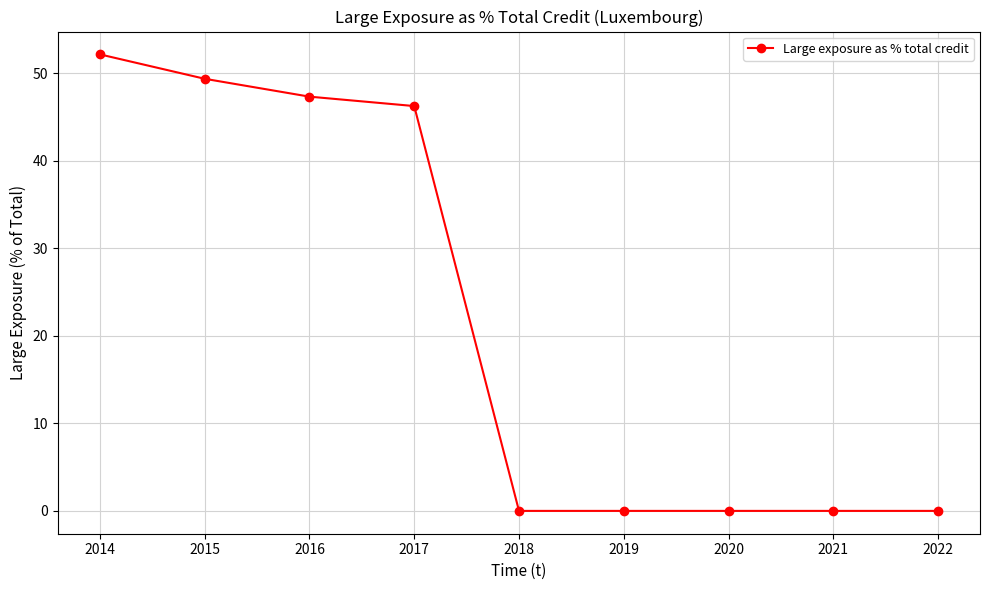

What is the sum of the values at 2020 and 2014?

52.2